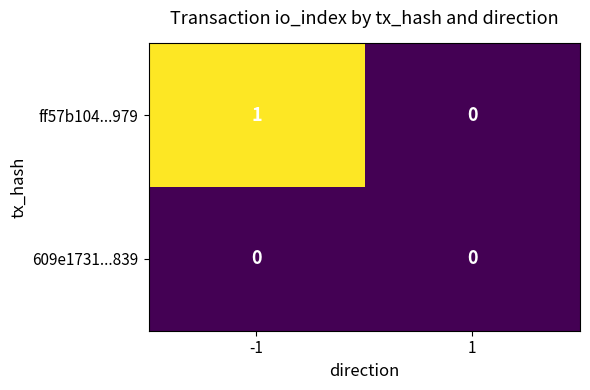

List the series in order of their overall mean, lowest first.

609e1731...839, ff57b104...979